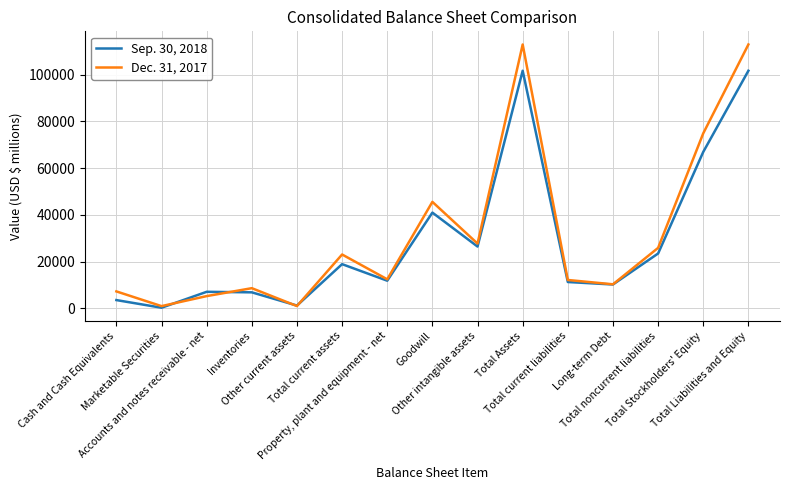

Is it true that Dec. 31, 2017 equals 952 at Marketable Securities?

True